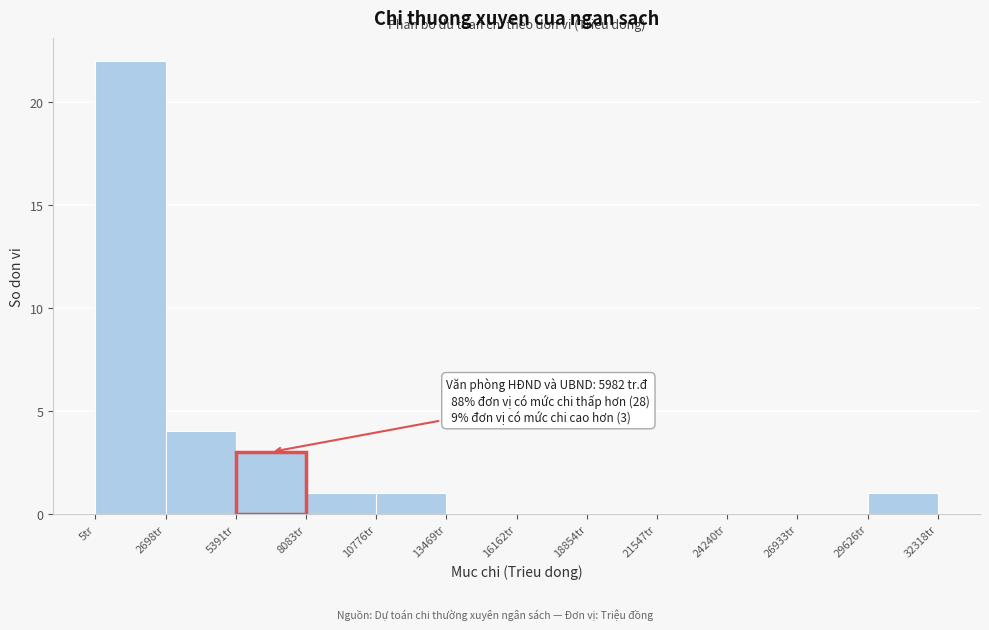

Over which range of the x-axis is the bar tallest?

0 to 2500